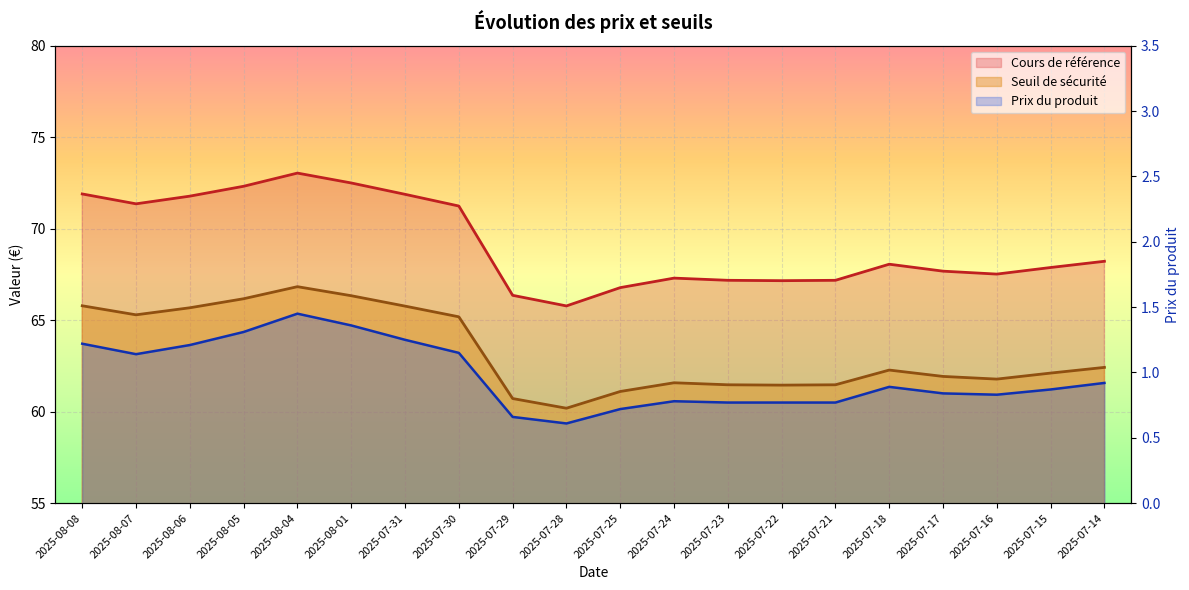

What is the average value of the Cours de référence series?

69.2